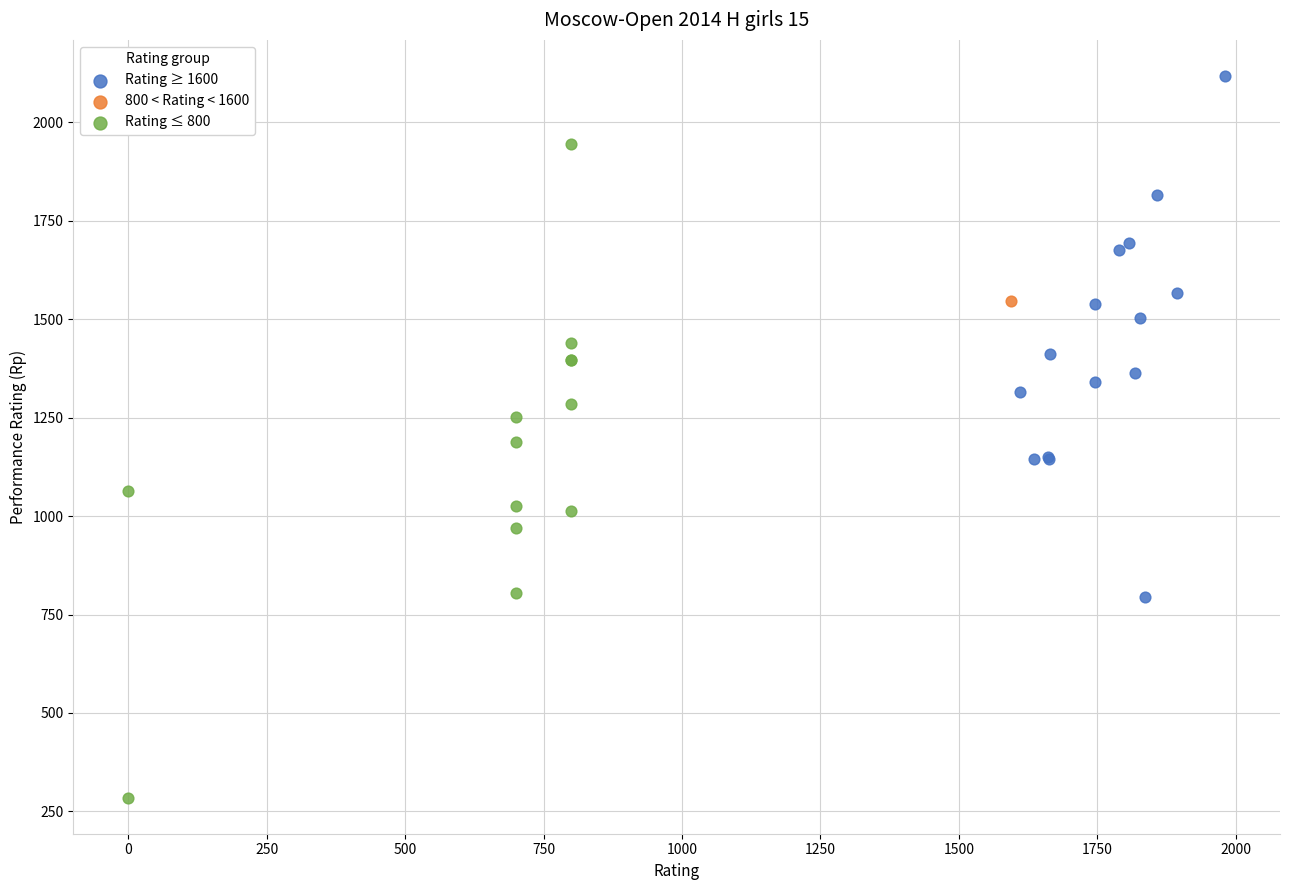

What are all the series names shown in the legend?

Rating ≥ 1600, 800 < Rating < 1600, Rating ≤ 800